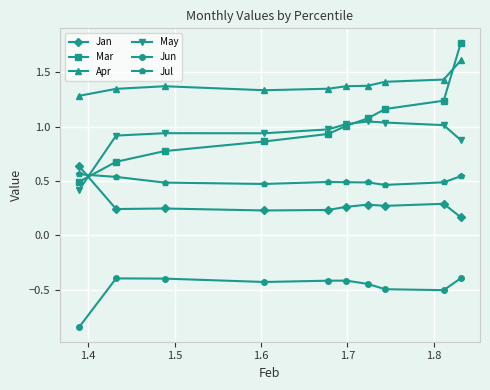

Count the number of categories in the chart.

10